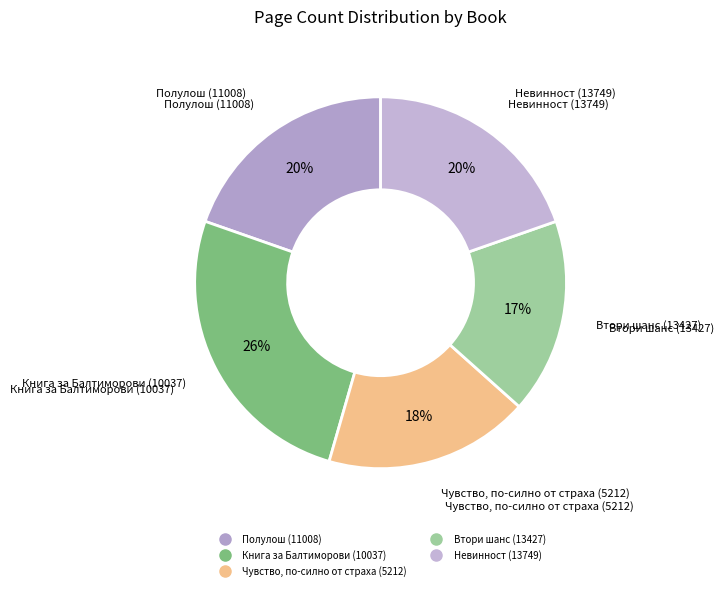

Is there any slice that represents more than half of the pie?

No